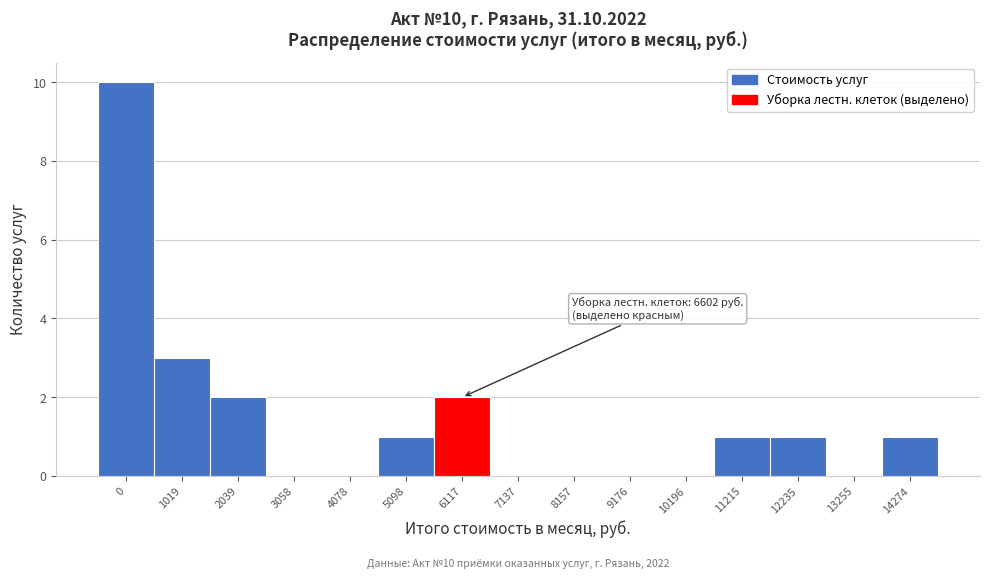

Reading left to right, transcribe all the data shown in this chart.

0=10	1019=3	2039=2	3058=0	4078=0	5098=1	6117=2	7137=0	8157=0	9176=0	10196=0	11215=1	12235=1	13255=0	14274=1